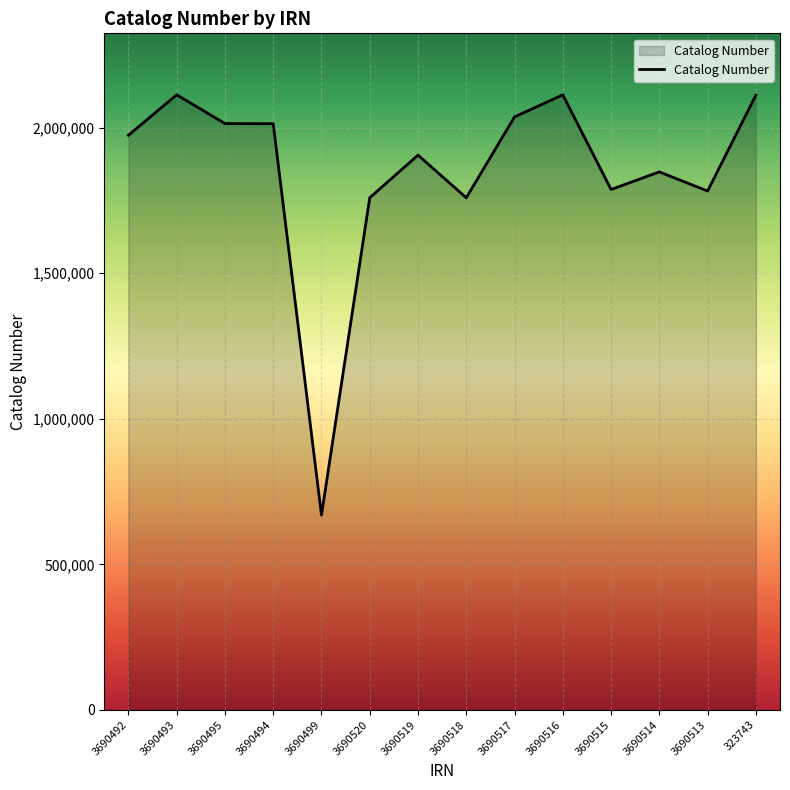

Does the chart have visible grid lines?

Yes